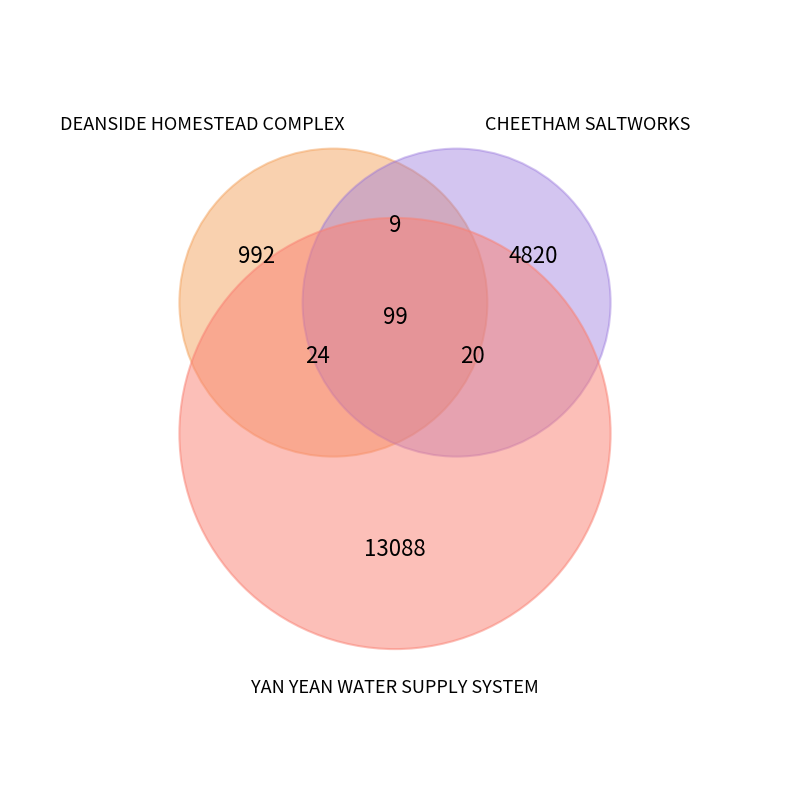

Is it true that DEANSIDE HOMESTEAD COMPLEX is 5% of the pie?

True